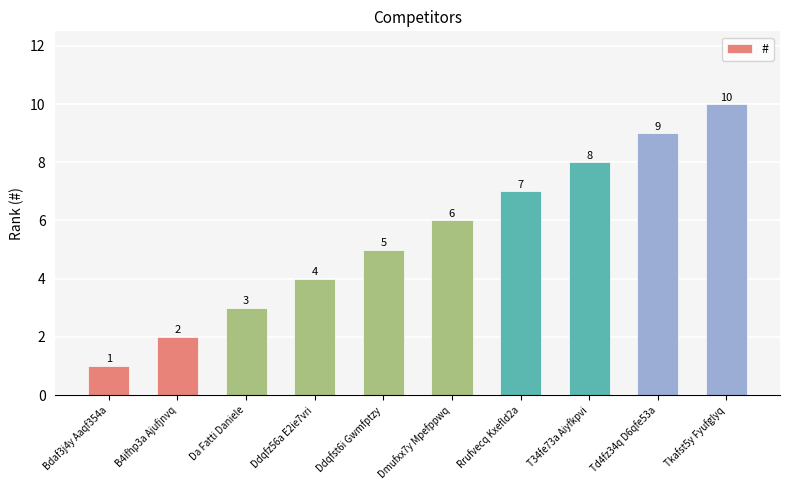

The chart shows a value of 1 at B4ifhp3a Ajufjnvq. True or false?

False